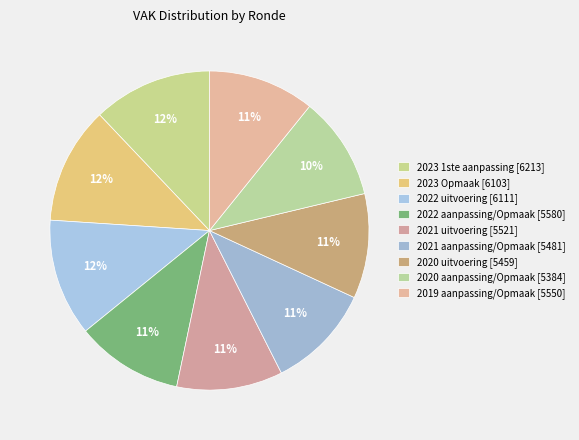

Count the number of slices in the pie.

9